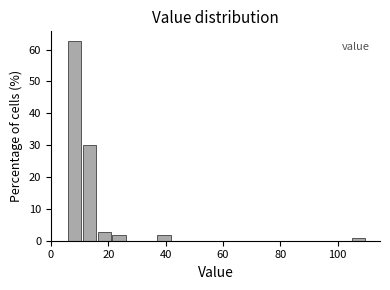

Read against the x-axis, roughly where is the centre of the tallest bar?

8